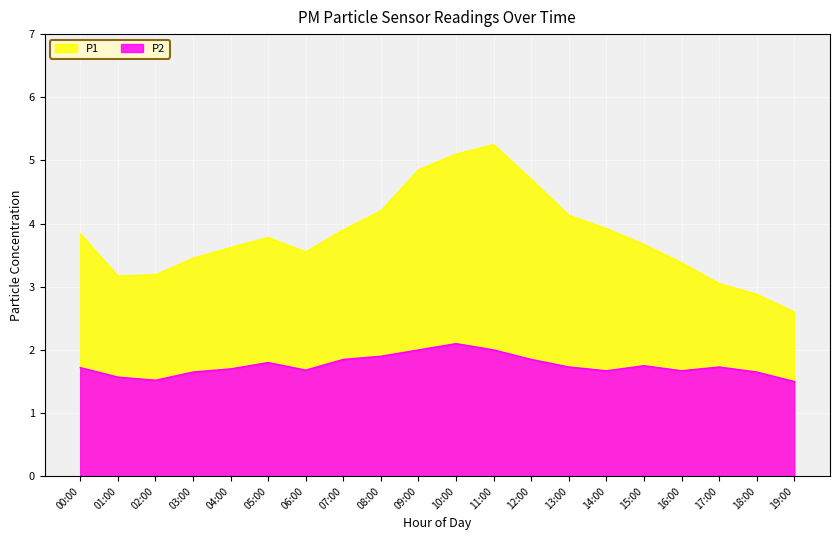

Is the value of P1 at 12:00 greater than the value of P2 at 00:00?

Yes